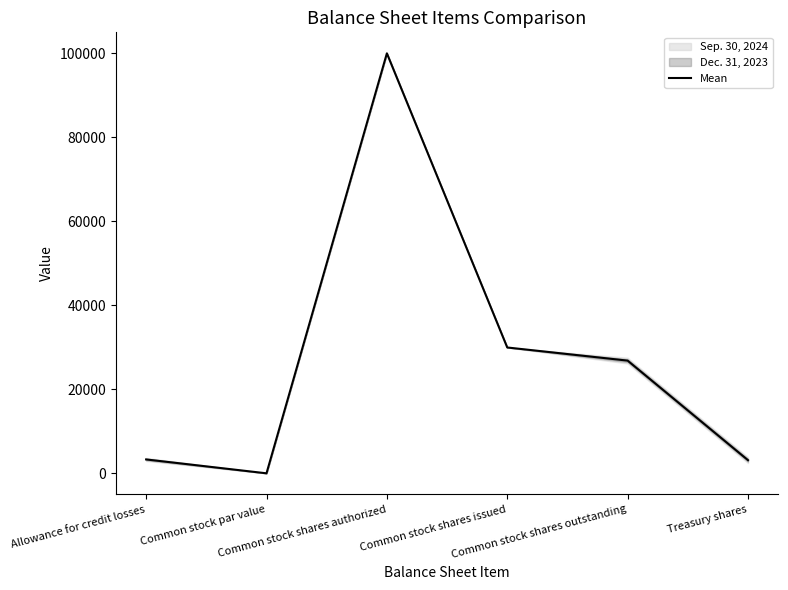

True or false: the data shows 100000.0 at Common stock shares authorized.

True